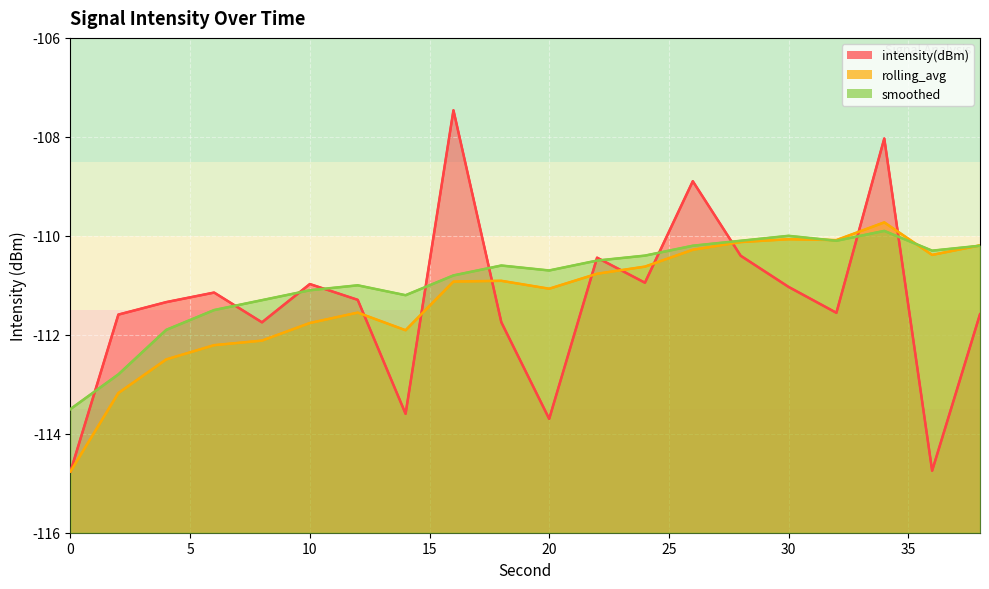

How many data points does each series have?

20